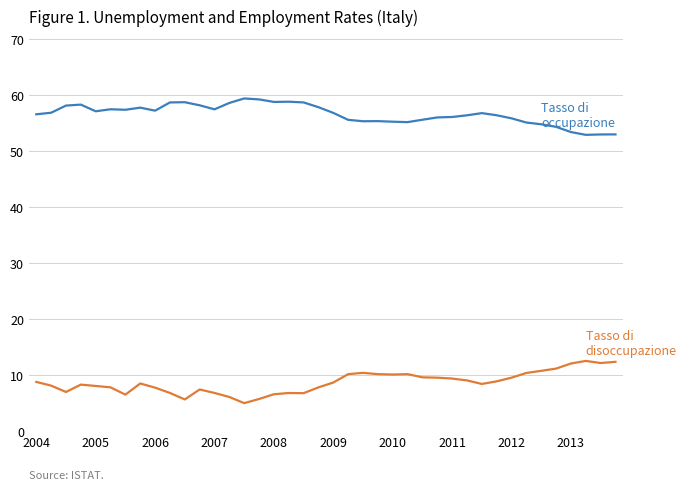

What is the greatest value displayed?

59.4